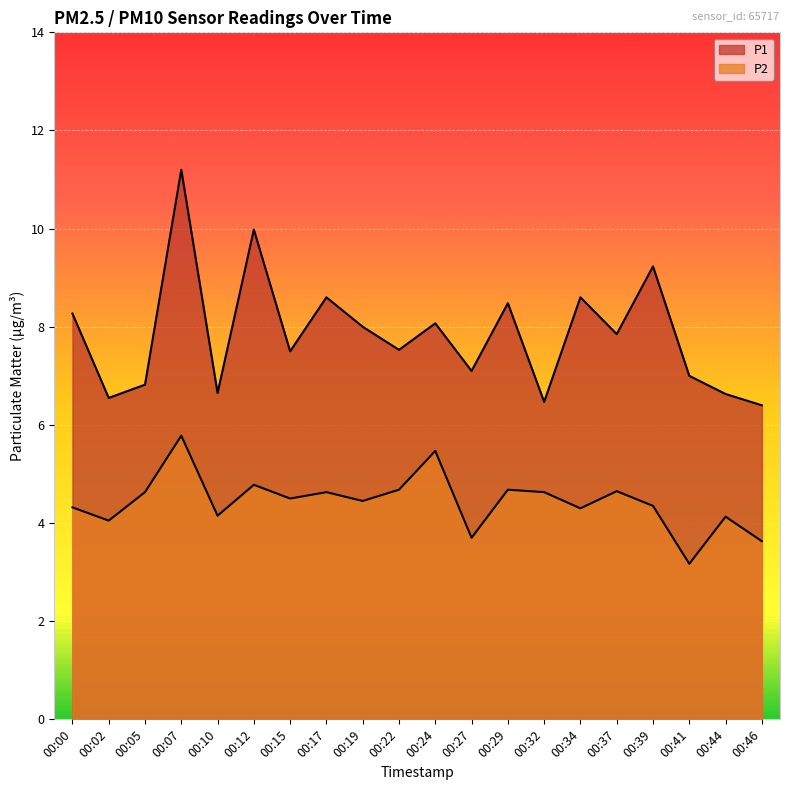

What is the value of the P1 point at the 6th from the left?

10.0